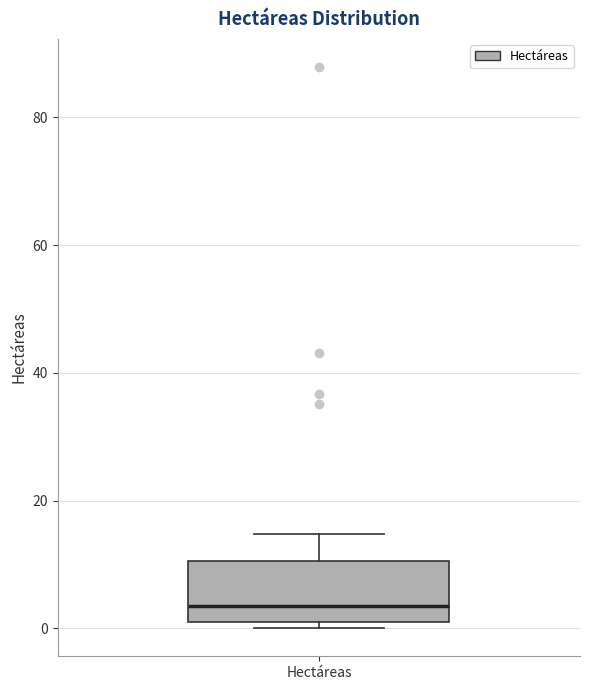

Read this box plot against the y-axis: the position of the median line, the range covered by the box, and the ends of both whiskers. The values are not printed on the chart, so give them approximately, as read against the axis.

median 4, box 2 to 10, whiskers 0 to 14